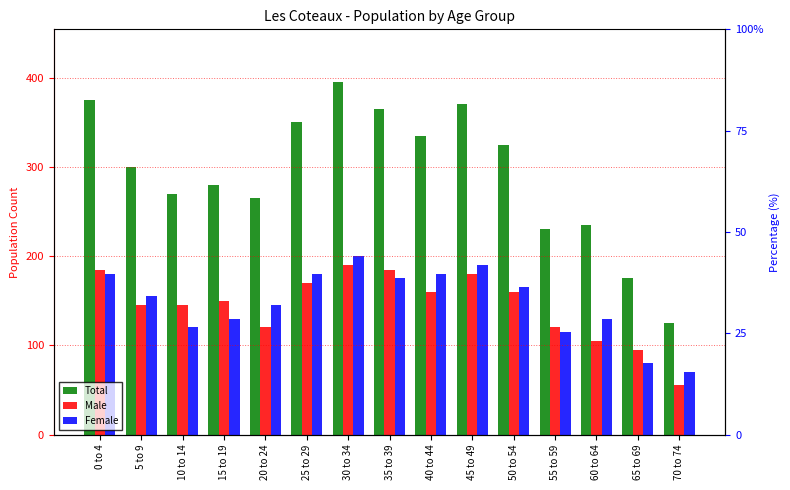

At which label does Total reach its peak?

30 to 34